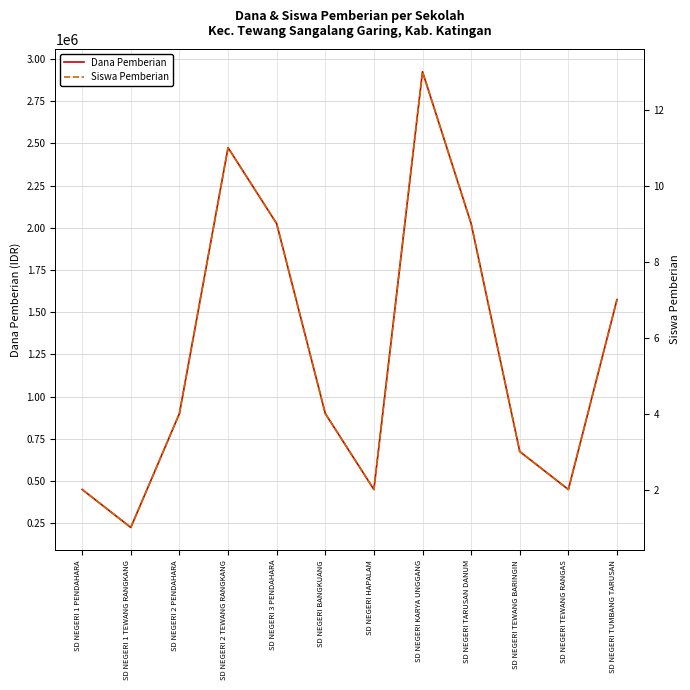

At which category does Dana Pemberian reach its first local peak?

SD NEGERI 2 TEWANG RANGKANG